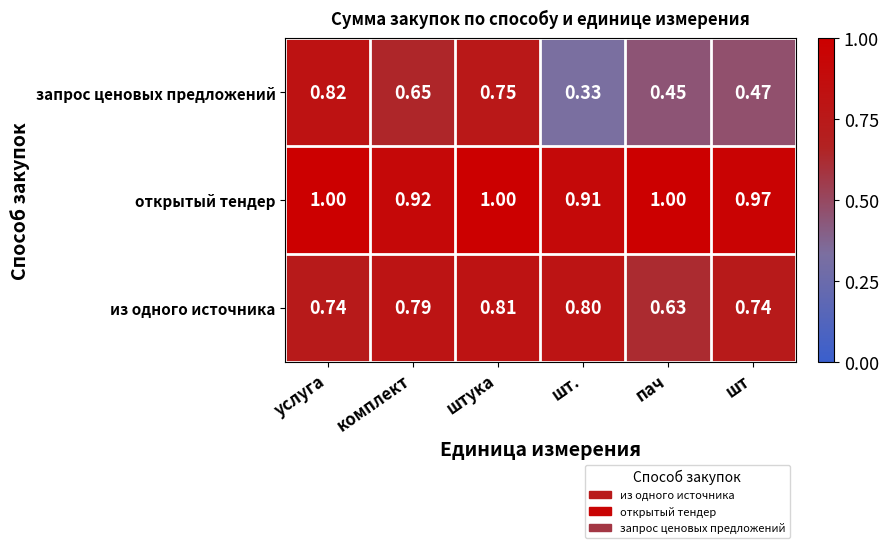

Rank the series by their maximum value, from highest to lowest.

открытый тендер, запрос ценовых предложений, из одного источника